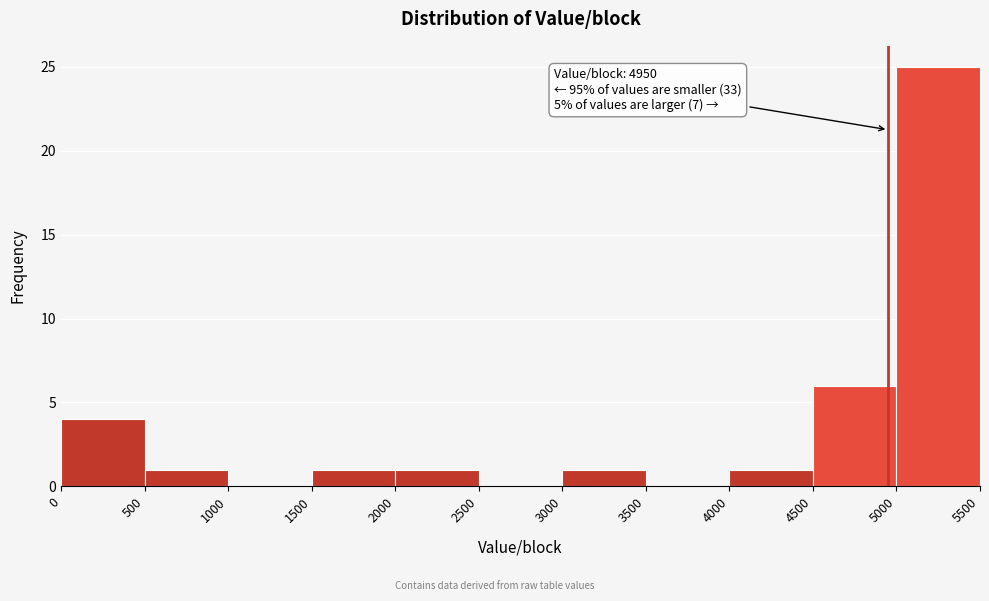

Which range on the x-axis has the tallest bar?

5000 to 5500